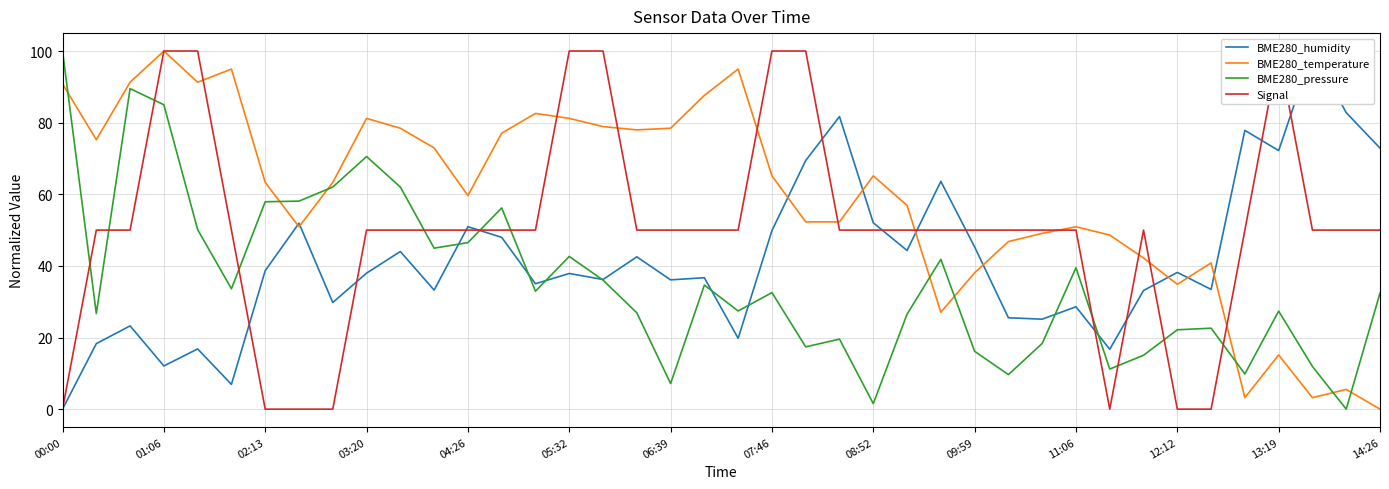

Is the value of Signal at 26 greater than the value of BME280_pressure at 20?

Yes